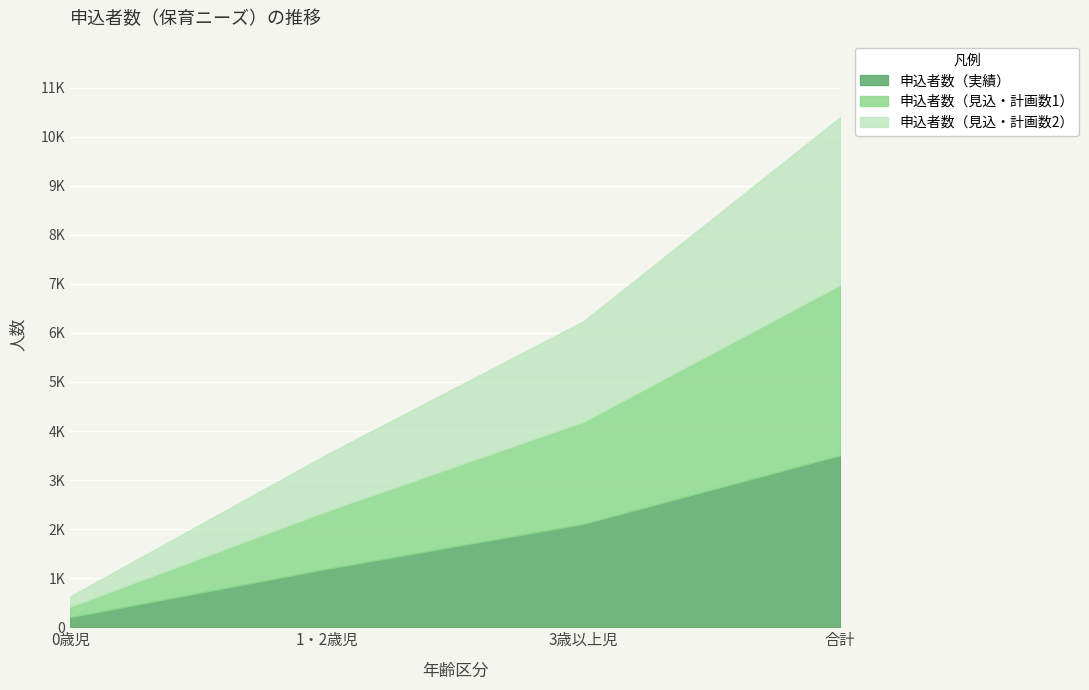

List the labels in order of 申込者数（見込・計画数1） value, smallest first.

0歳児, 1・2歳児, 3歳以上児, 合計